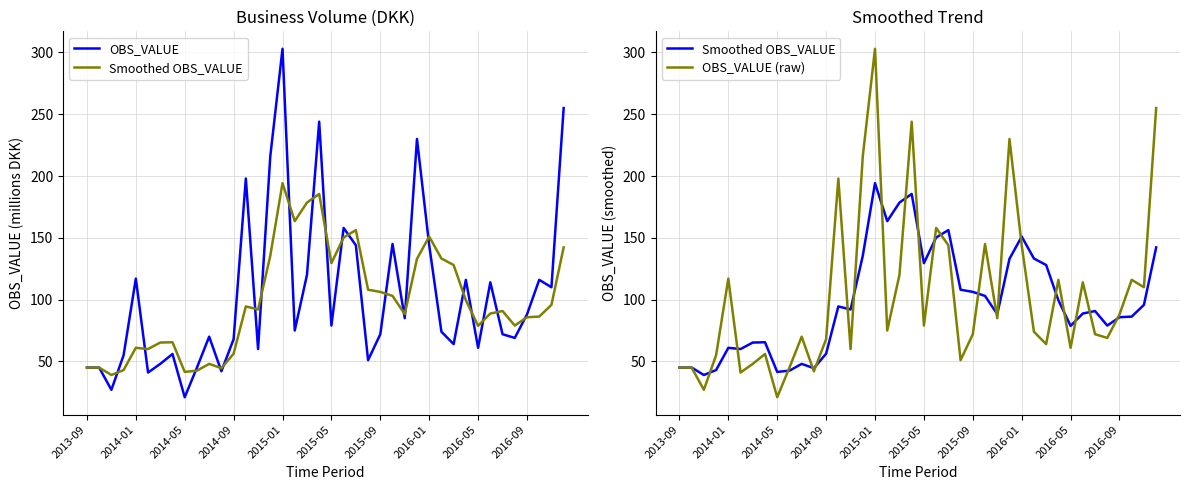

True or false: OBS_VALUE and Smoothed OBS_VALUE intersect in this chart.

True